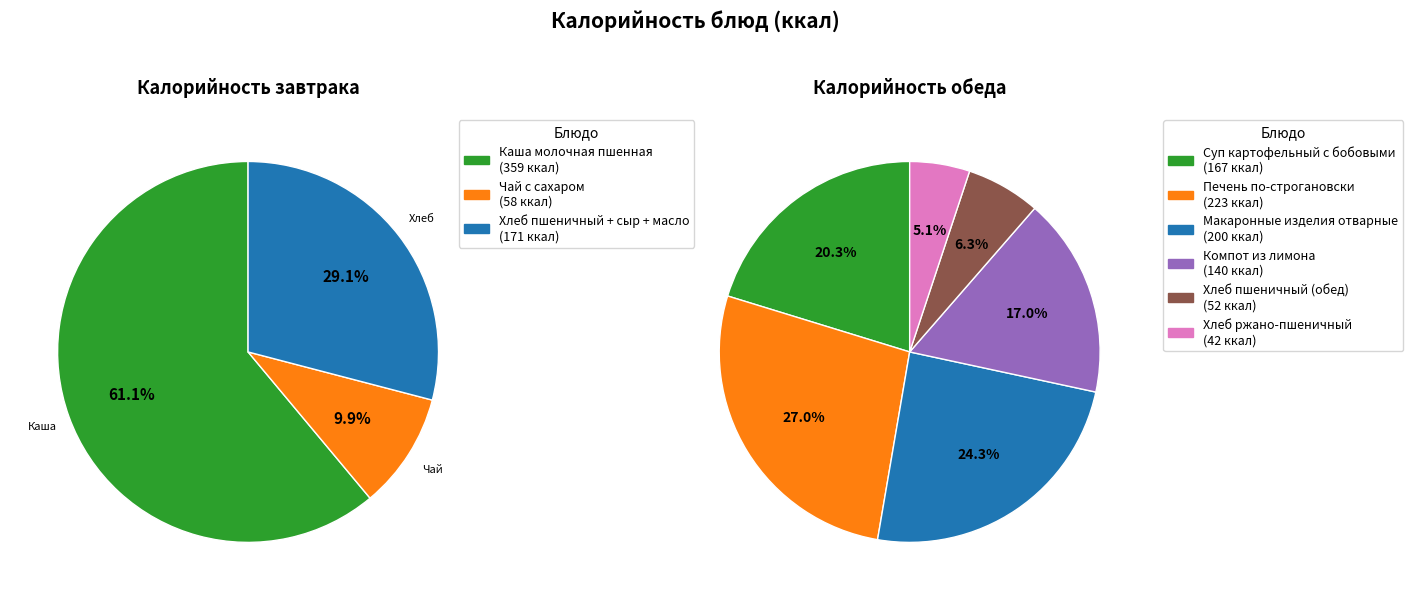

What portion of the pie excludes Суп картофельный с бобовыми?

88.2%